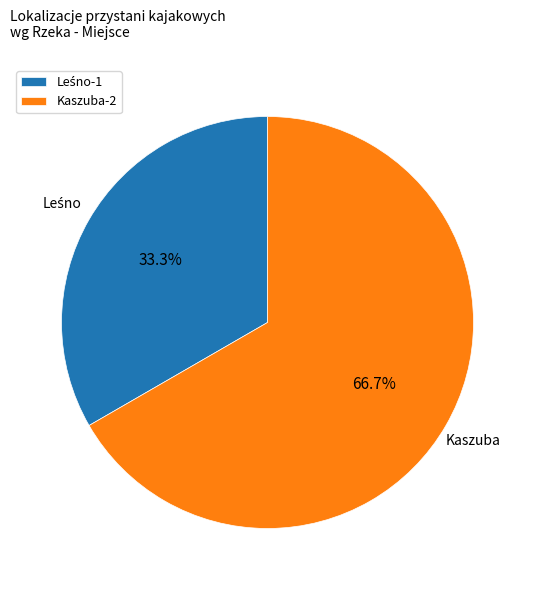

Does any single category account for the majority?

Yes